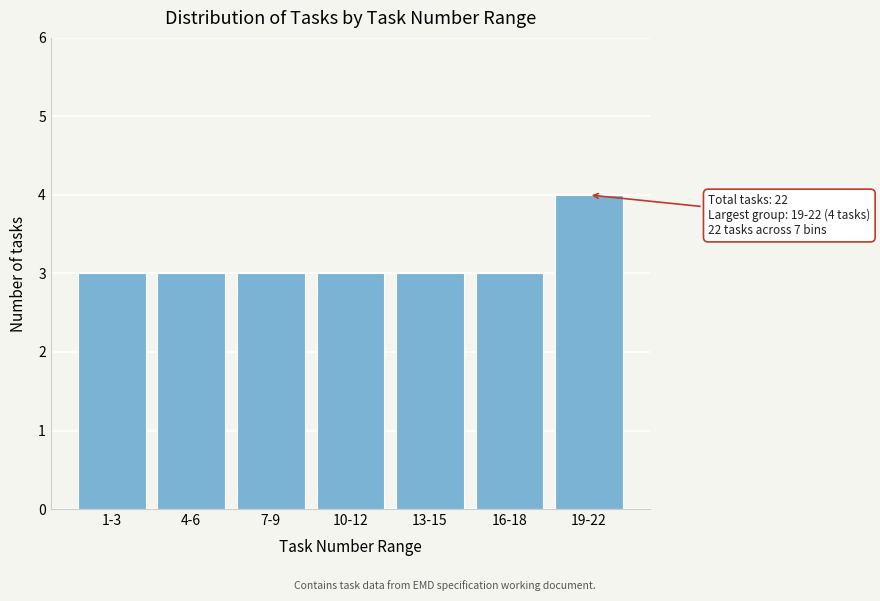

Reading right to left, what are all the values shown in this chart?

19-22=4	16-18=3	13-15=3	10-12=3	7-9=3	4-6=3	1-3=3